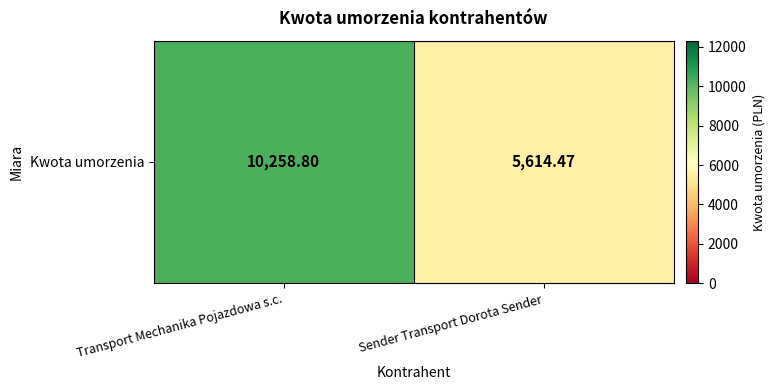

How many data points does each series have?

2